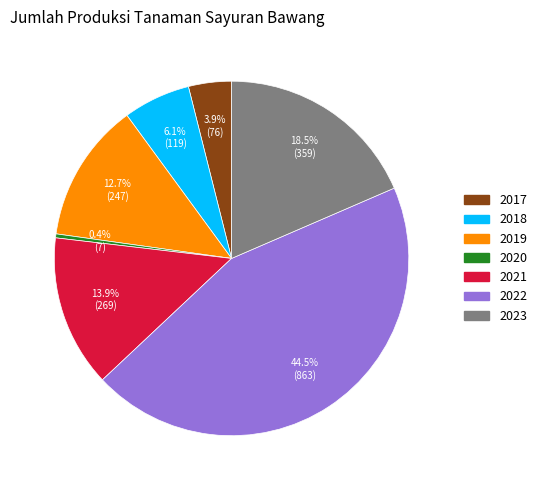

Which category has the biggest portion of the pie?

2022